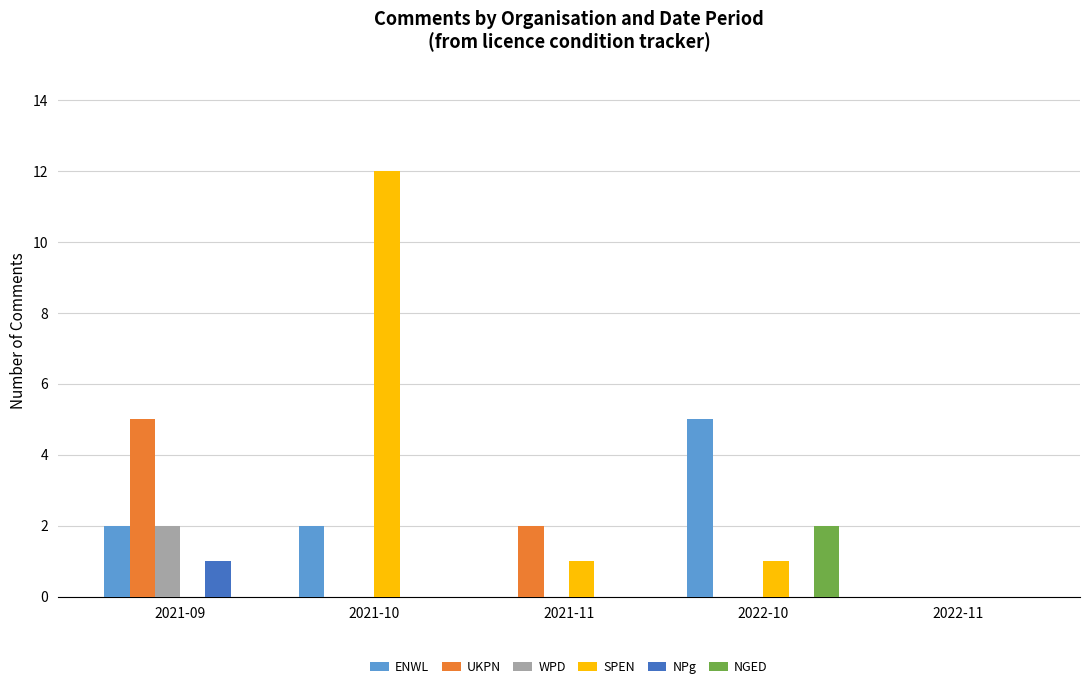

Which series has the largest range (max minus min)?

SPEN